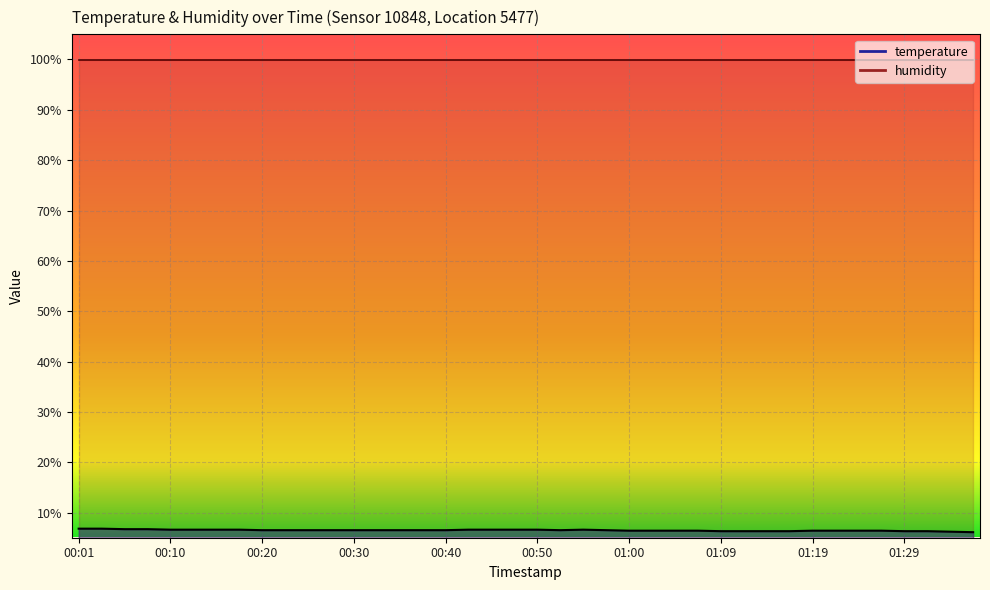

Approximately how many times larger is the value at 00:37 compared to 01:34?

1.0